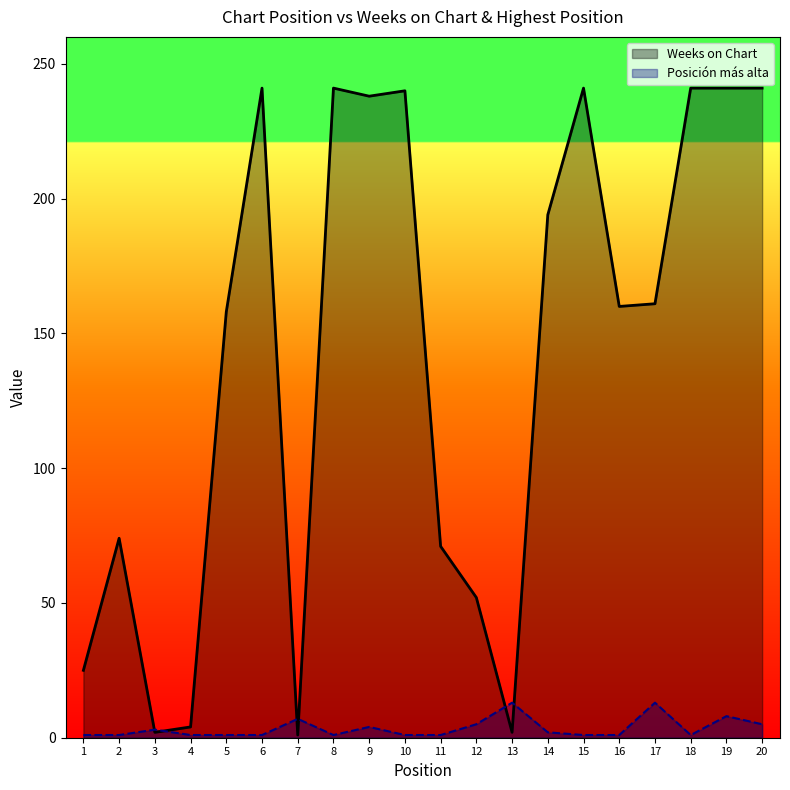

How many lines are shown in the chart?

2